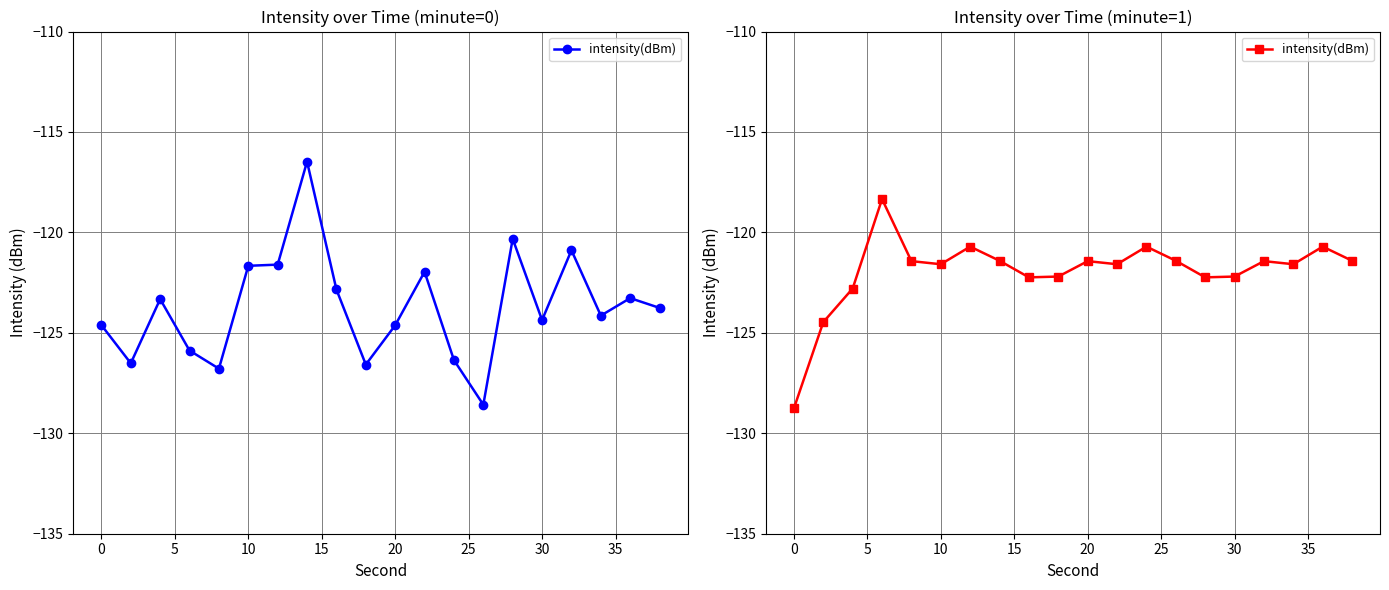

What is the smallest value displayed?

-128.8